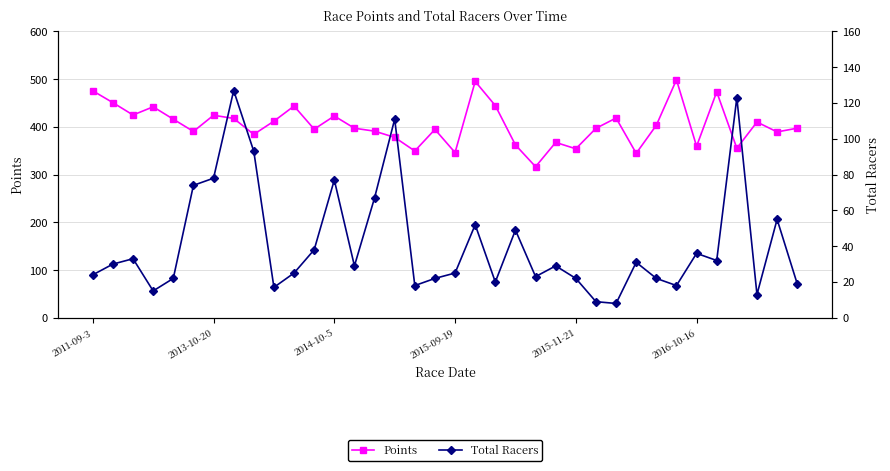

What is the total value across all series at 19?

547.3